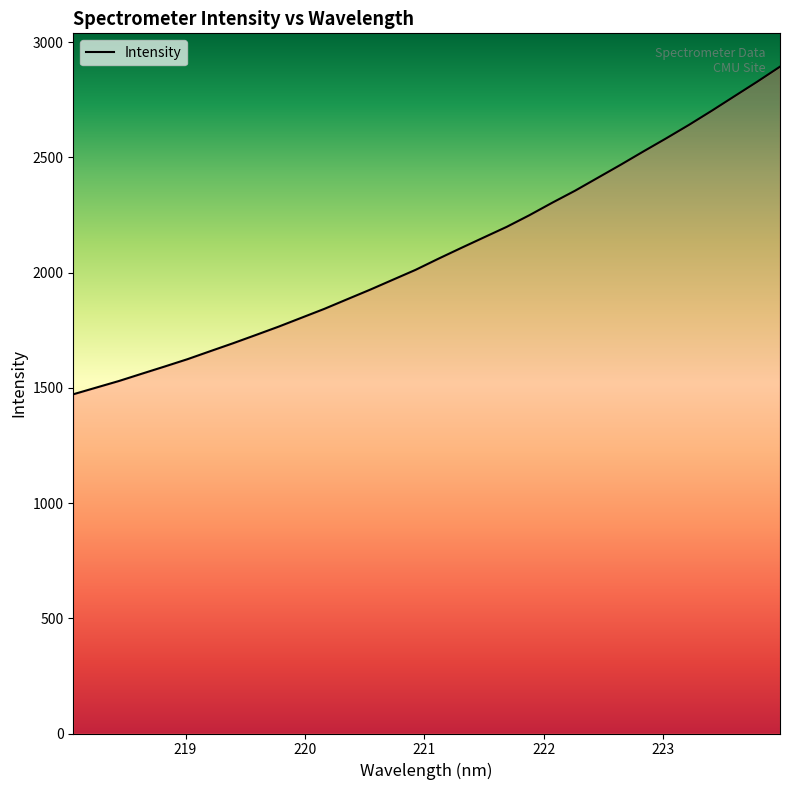

True or false: there are more than 0 points higher than both neighbors.

False